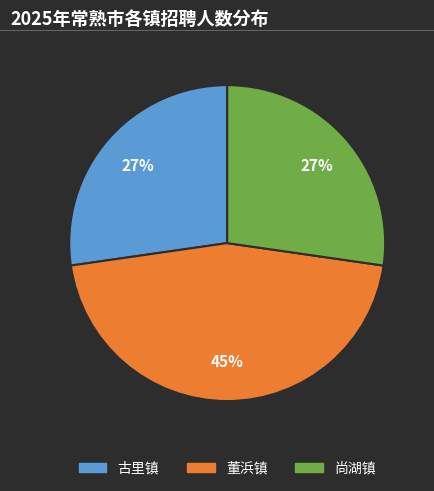

Which slice is the largest?

董浜镇